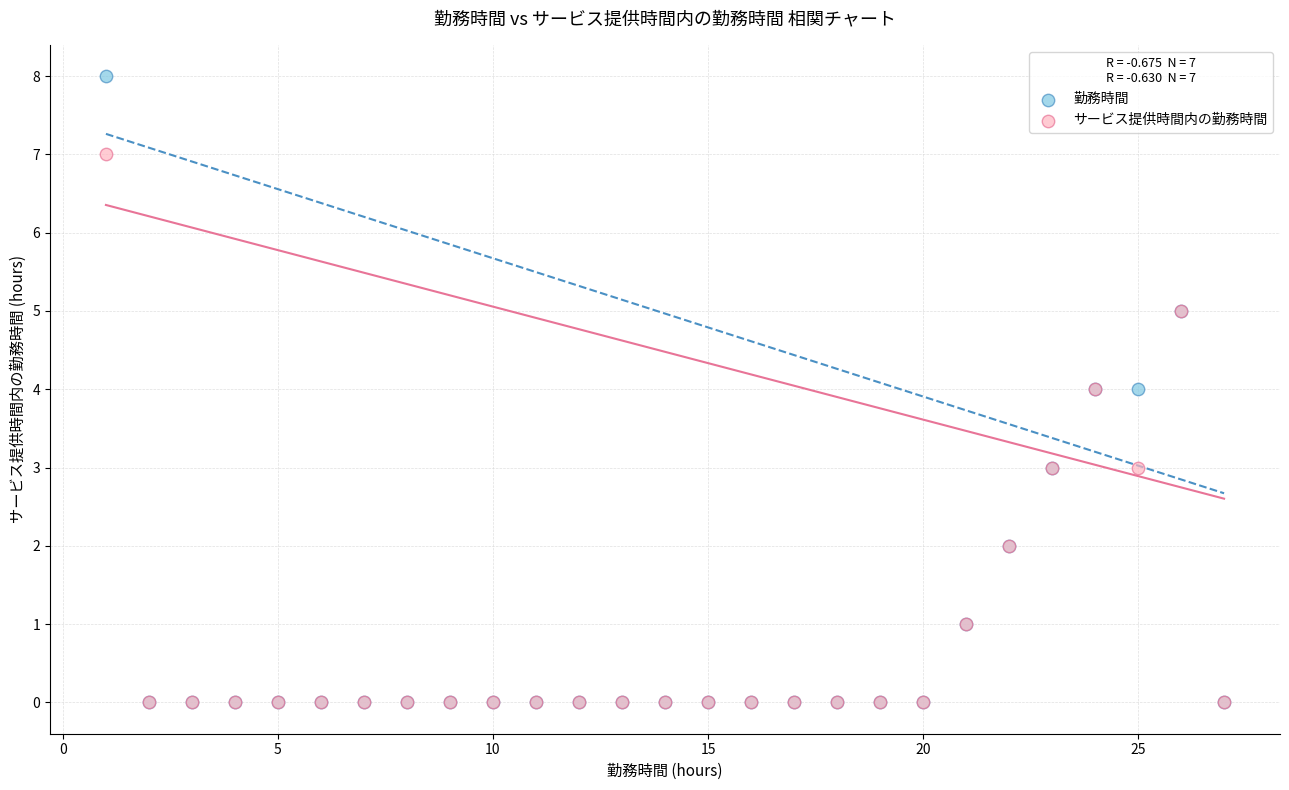

What are all the series names shown in the legend?

勤務時間, サービス提供時間内の勤務時間